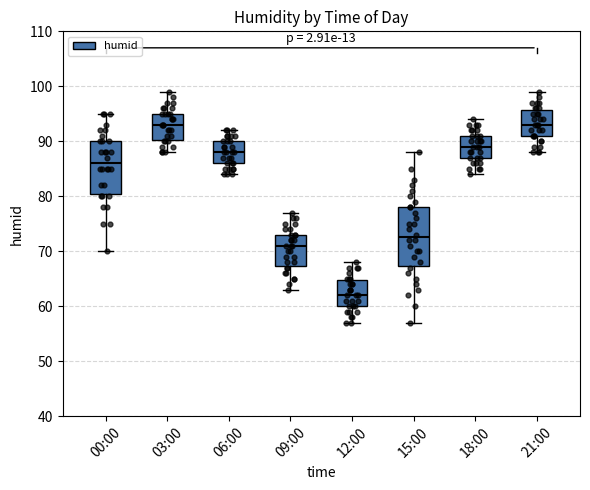

Comparing the boxes themselves (not the whiskers), which one is the tallest?

15:00